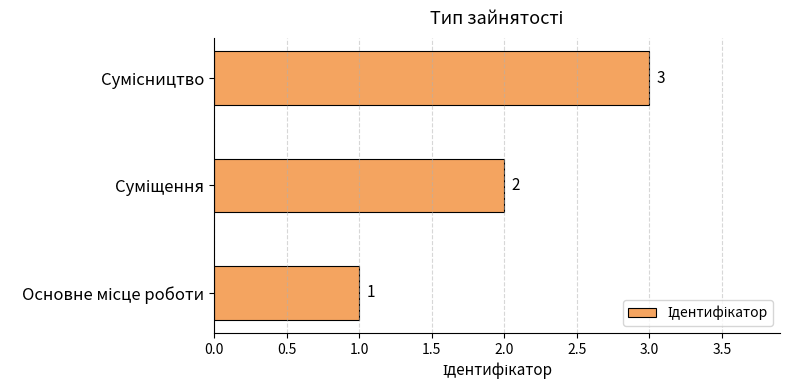

What is the sum of all values?

6